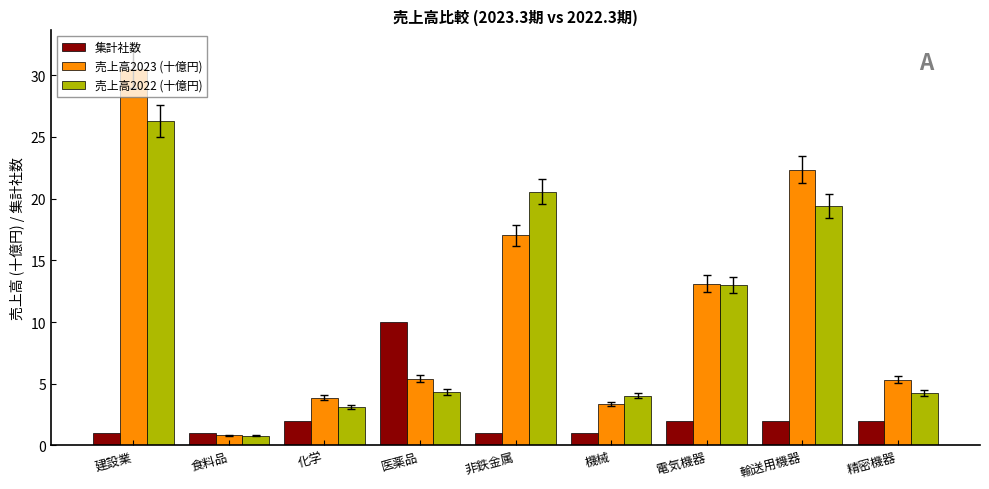

What is the average value of the 集計社数 series?

2.4